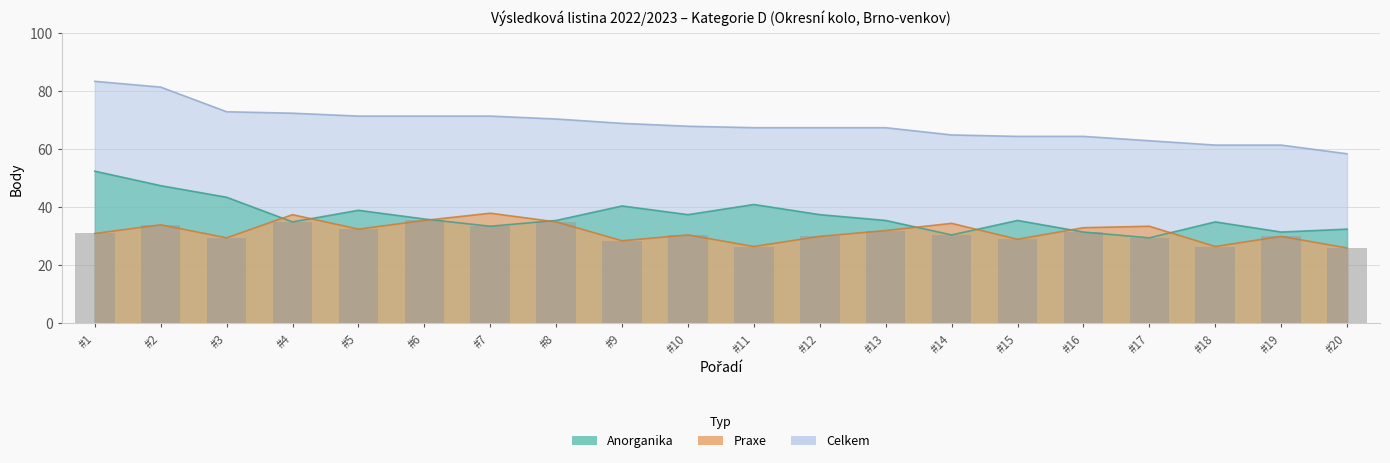

What is the difference between the maximum and minimum values?

9.5